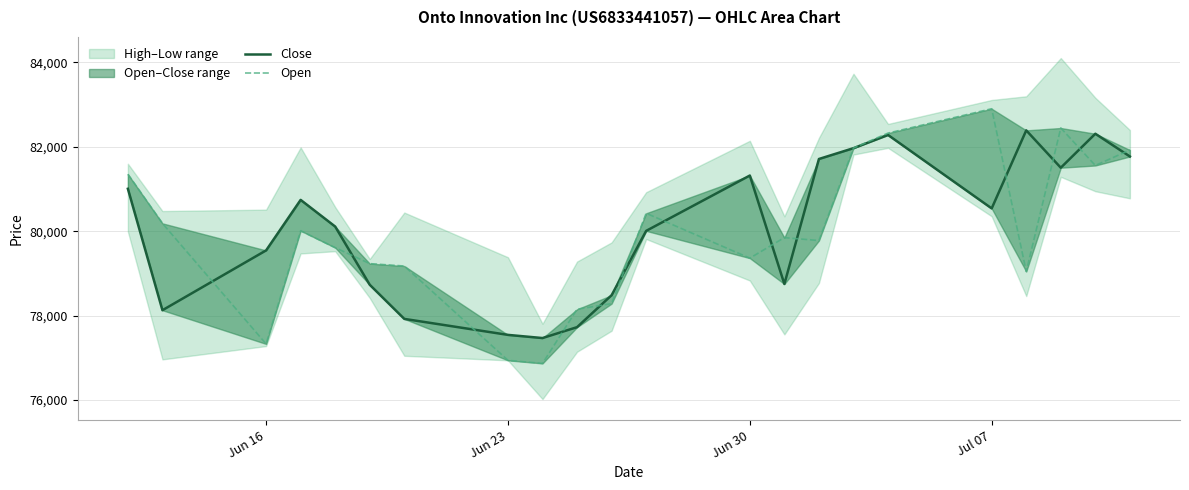

True or false: Open has more than 0 interior local peaks.

True